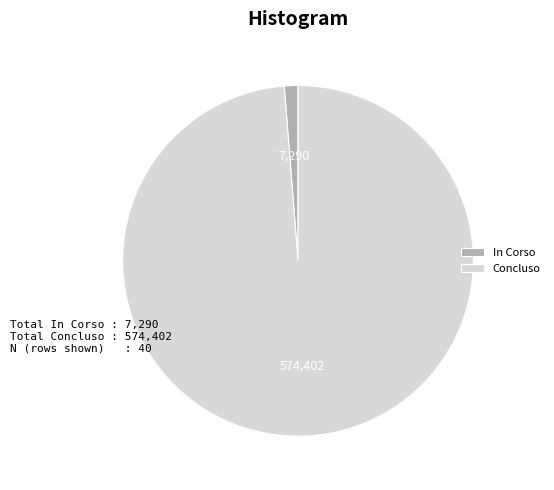

True or false: Concluso accounts for 90% of the total.

False